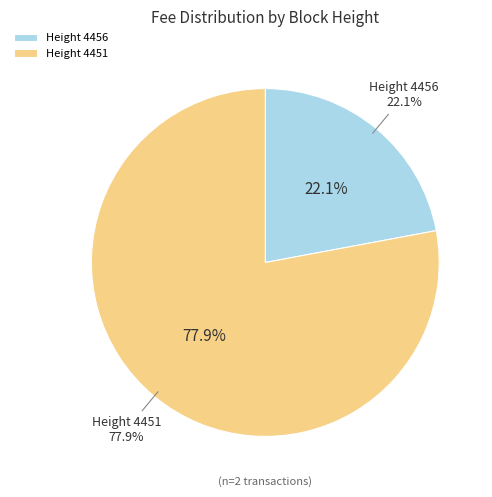

Does 4456 represent more than half of the total?

No